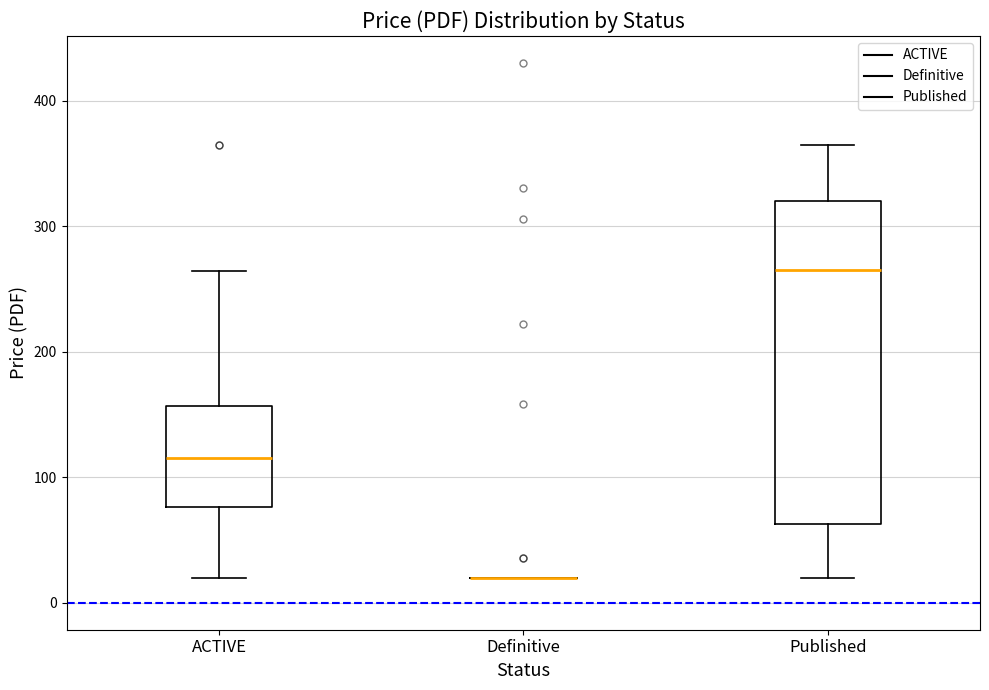

Reading left to right, read every box against the y-axis: the position of its median line, the range the box covers, and the ends of its whiskers. The values are not printed on the chart, so give them approximately, as read against the axis.

ACTIVE: median 120, box 80 to 160, whiskers 20 to 260
Definitive: box collapsed to a line at 20, whiskers 20 to 20
Published: median 270, box 60 to 320, whiskers 20 to 370